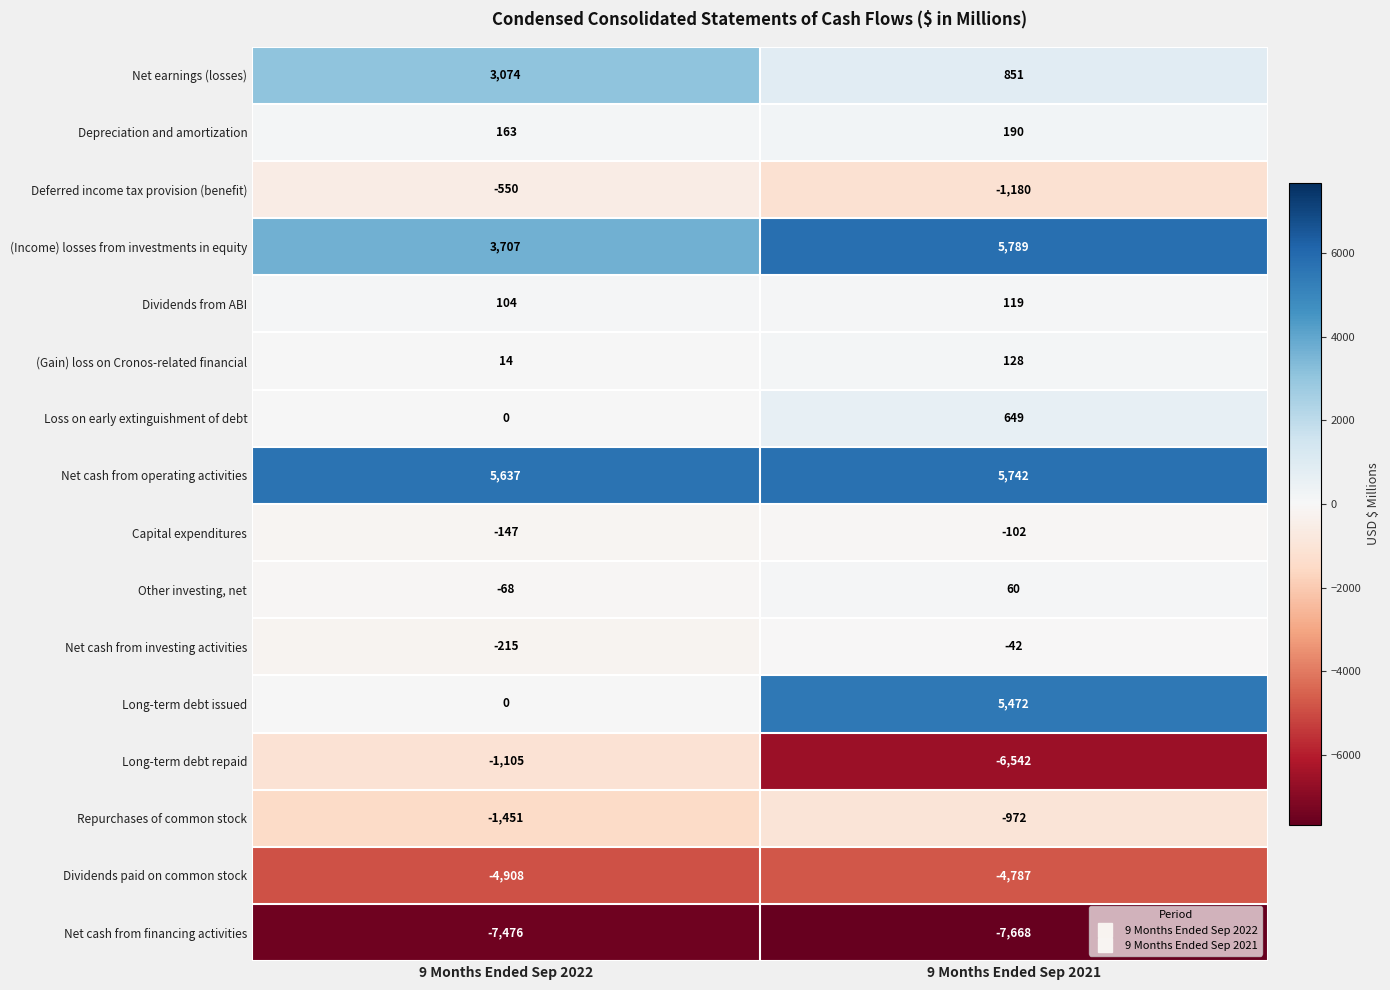

Which category has the lowest value in the Net cash from investing activities series?

9 Months Ended Sep 2022